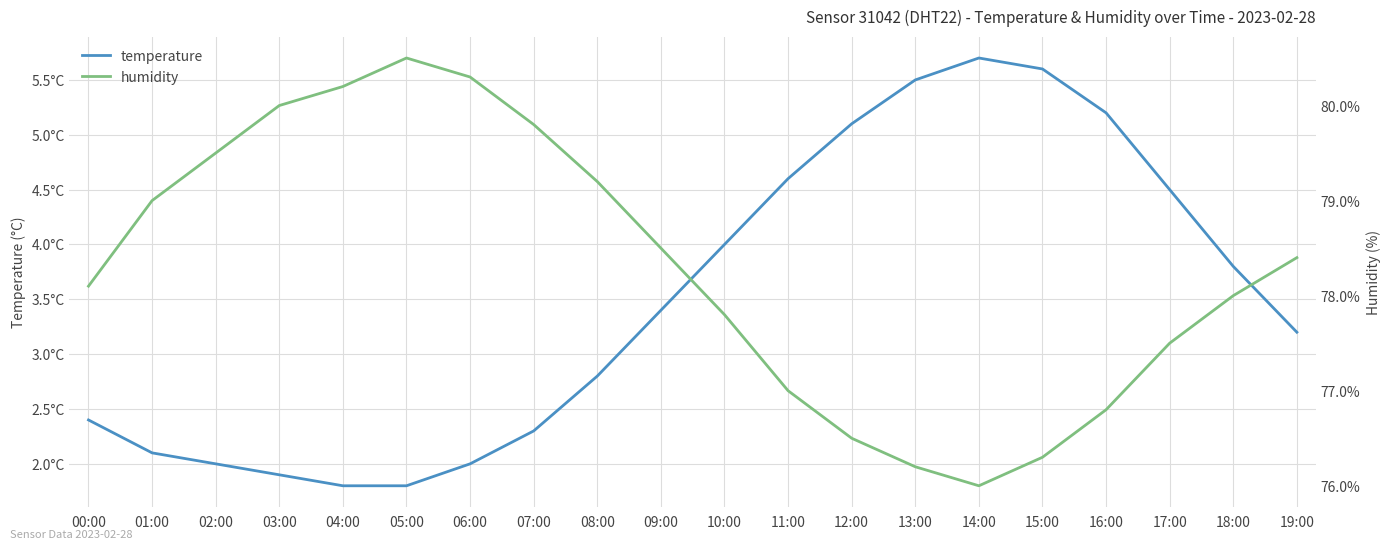

Reading left to right, what are all the values shown in this chart?

temperature: 00:00=2.4	01:00=2.1	02:00=2.0	03:00=1.9	04:00=1.8	05:00=1.8	06:00=2.0	07:00=2.3	08:00=2.8	09:00=3.4	10:00=4.0	11:00=4.6	12:00=5.1	13:00=5.5	14:00=5.7	15:00=5.6	16:00=5.2	17:00=4.5	18:00=3.8	19:00=3.2
humidity: 00:00=78.1	01:00=79.0	02:00=79.5	03:00=80.0	04:00=80.2	05:00=80.5	06:00=80.3	07:00=79.8	08:00=79.2	09:00=78.5	10:00=77.8	11:00=77.0	12:00=76.5	13:00=76.2	14:00=76.0	15:00=76.3	16:00=76.8	17:00=77.5	18:00=78.0	19:00=78.4